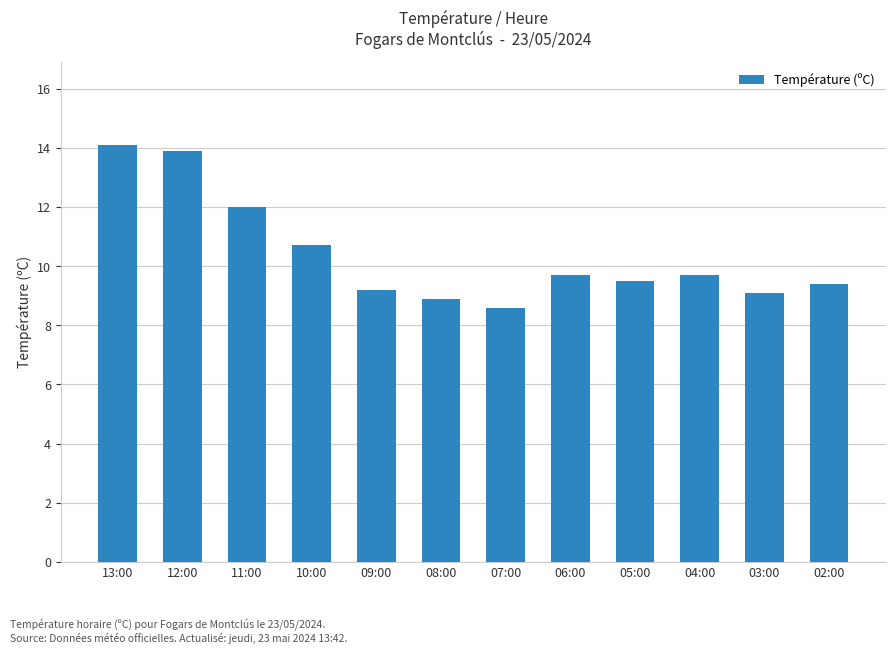

What is the difference between the values at 09:00 and 07:00?

0.6